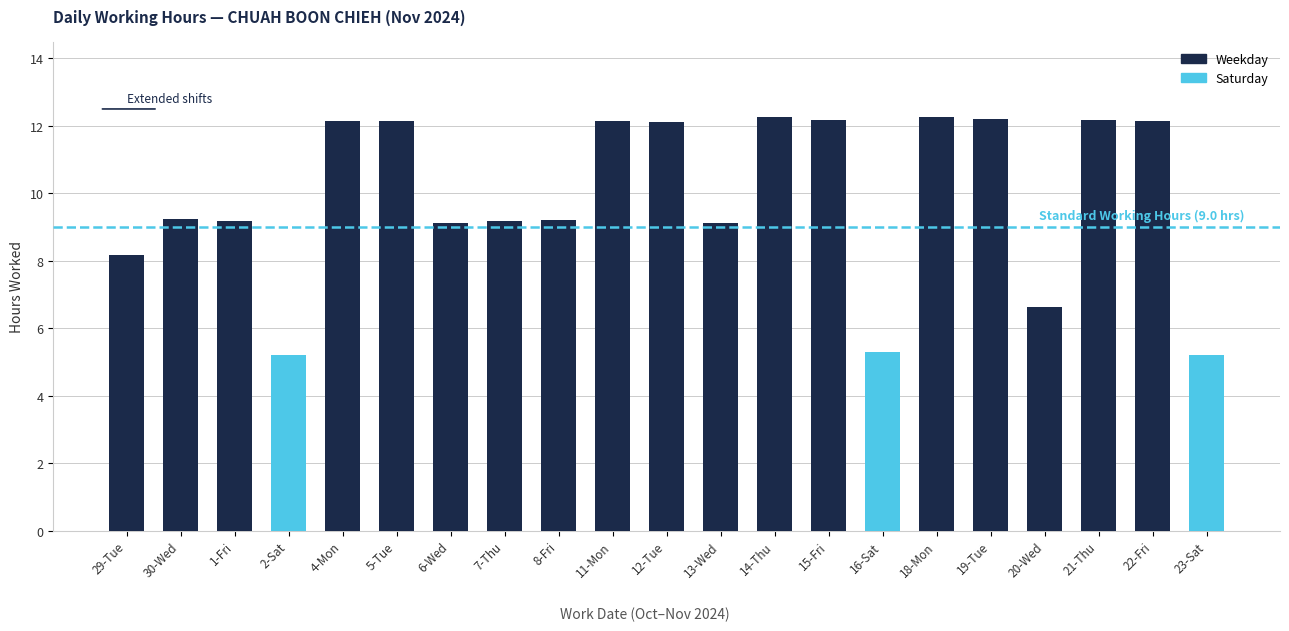

How many bars are there in total?

21